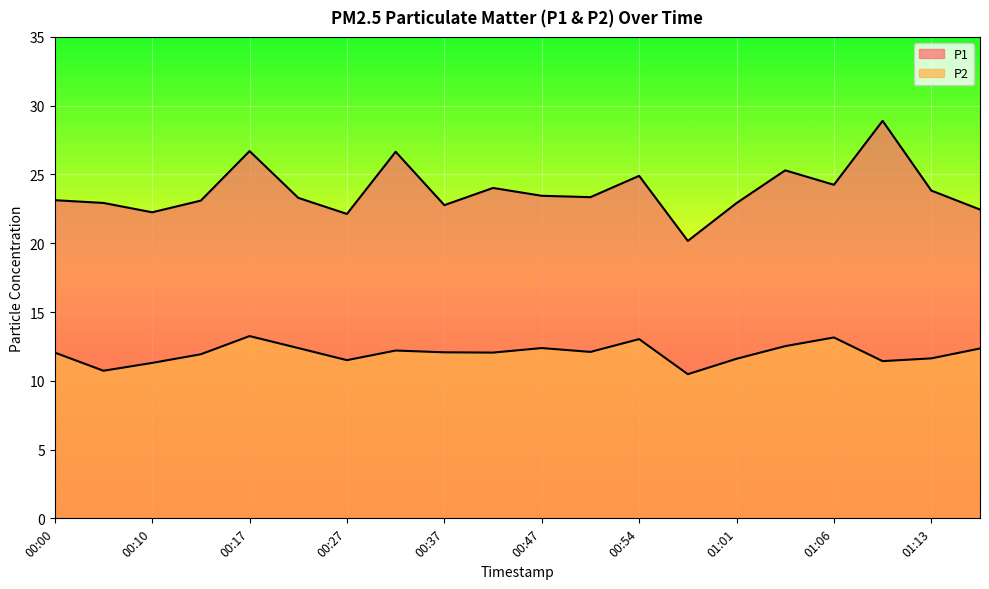

True or false: P2 and P1 cross at least once.

False